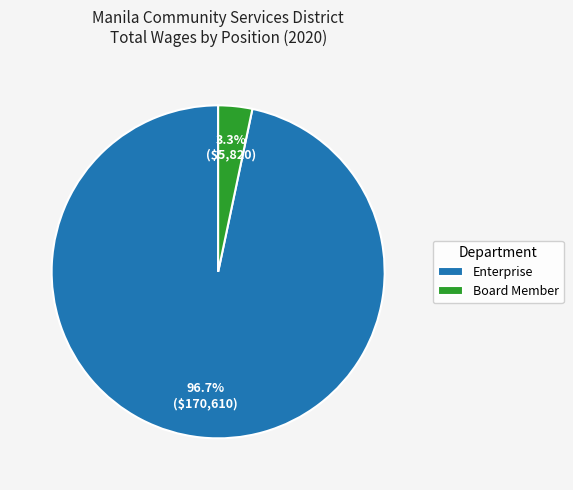

What is the smallest slice in the pie chart?

Board Member